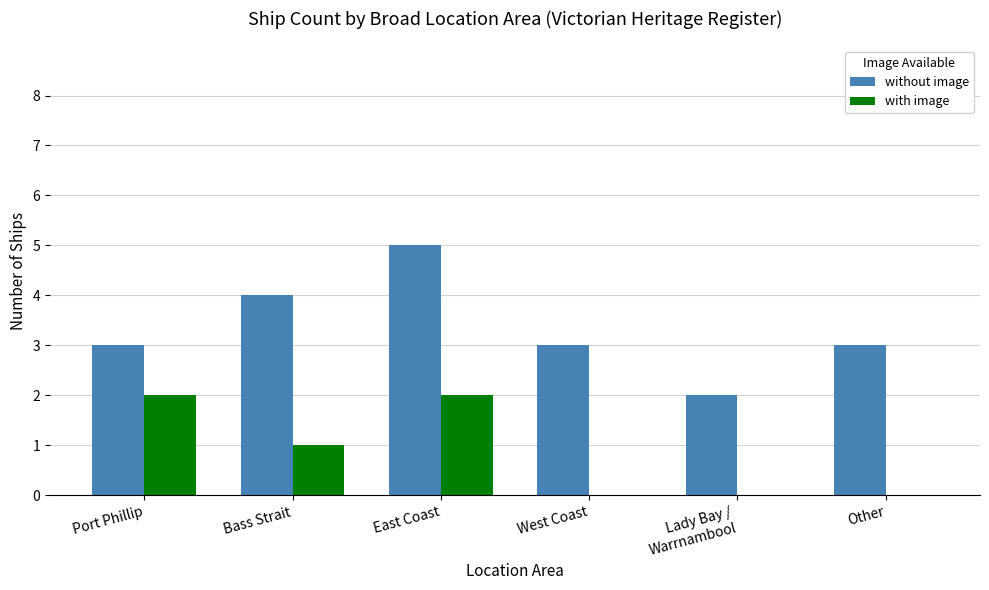

What are all the series names shown in the legend?

without image, with image